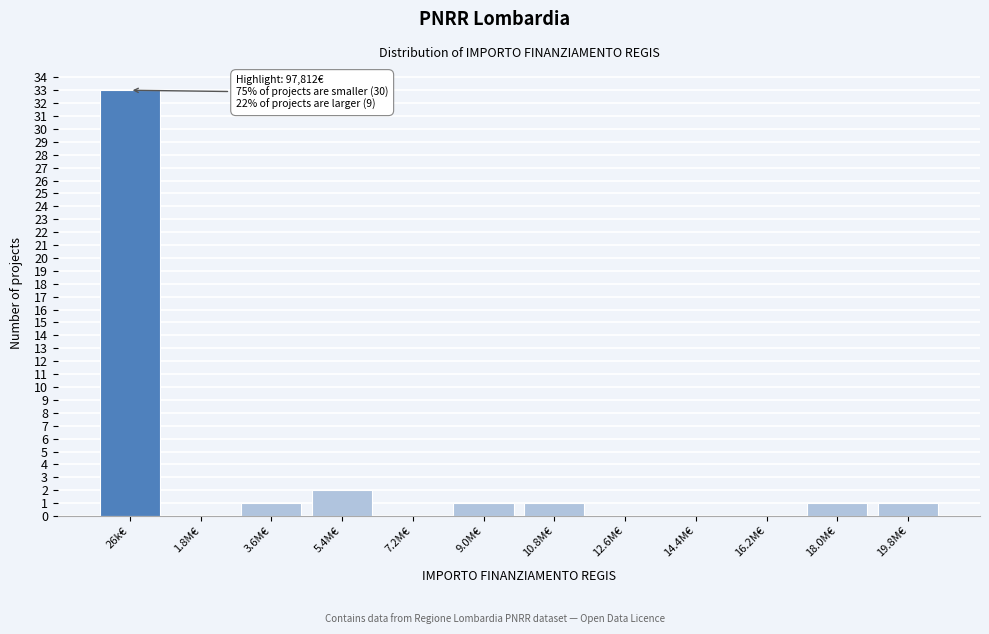

Reading left to right, what are all the values shown in this chart?

26k€=33	1.8M€=0	3.6M€=1	5.4M€=2	7.2M€=0	9.0M€=1	10.8M€=1	12.6M€=0	14.4M€=0	16.2M€=0	18.0M€=1	19.8M€=1